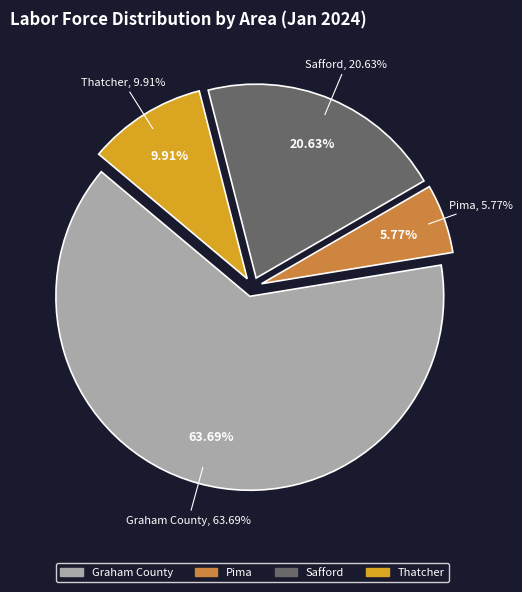

Which category has the biggest portion of the pie?

Graham County